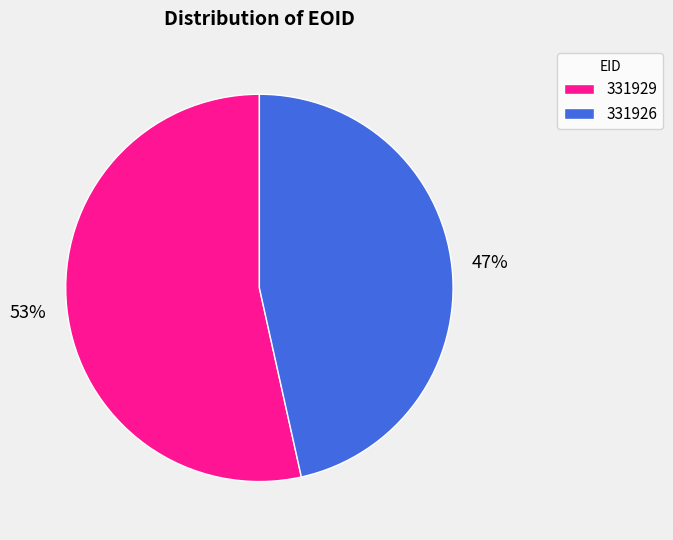

Combined, do 331926 and 331929 account for over 50%?

Yes